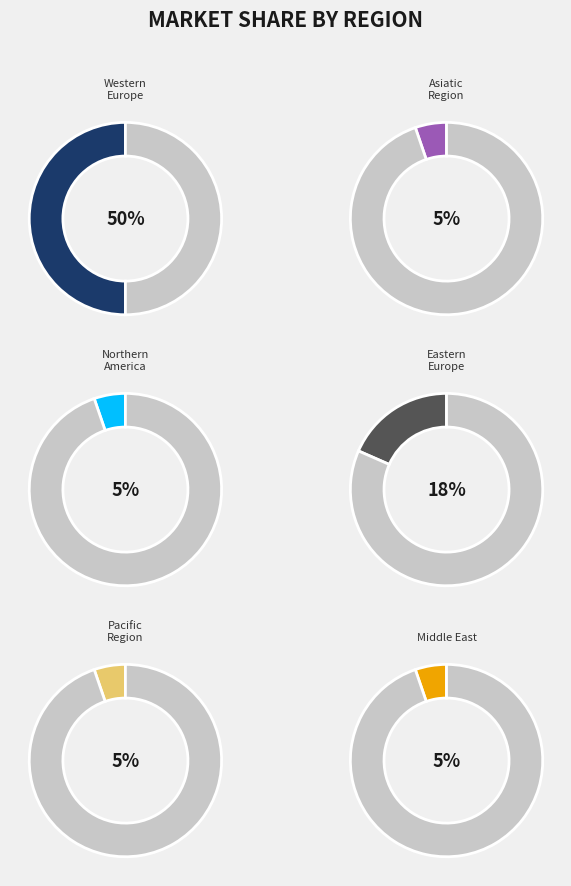

What percentage is the Western Europe slice, to the nearest percent?

50%